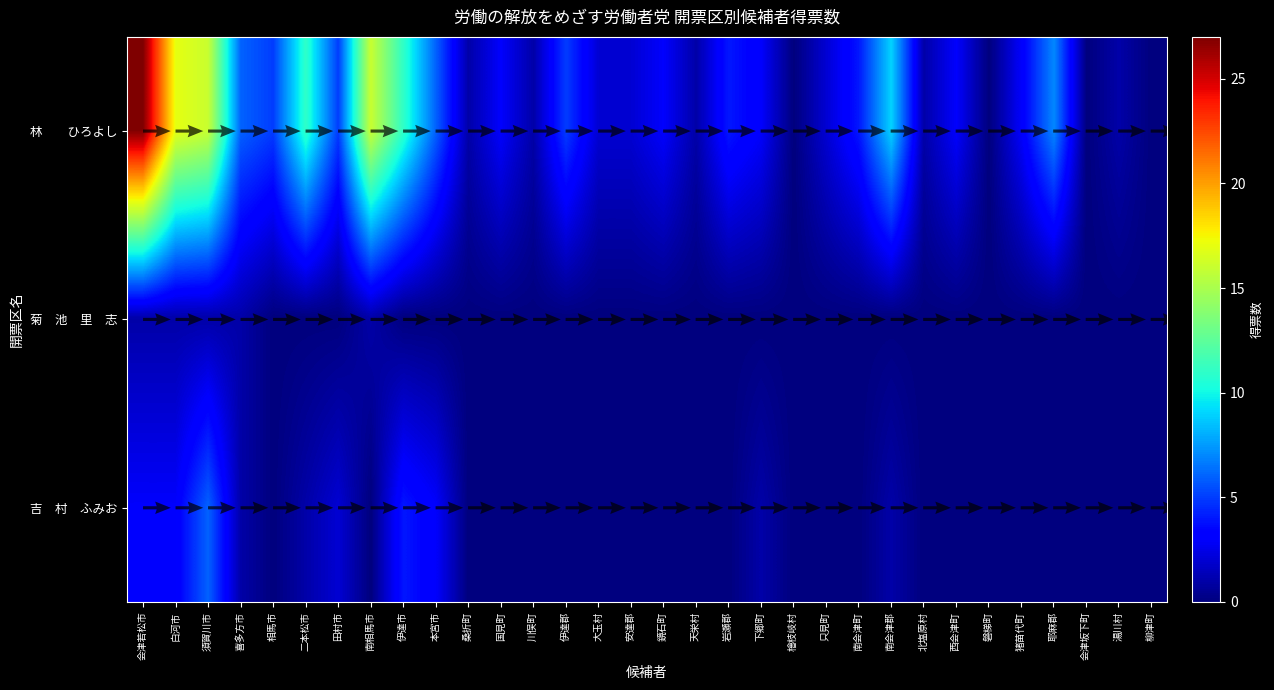

Is it true that 吉 村 ふみお equals -2 at 桑折町?

False